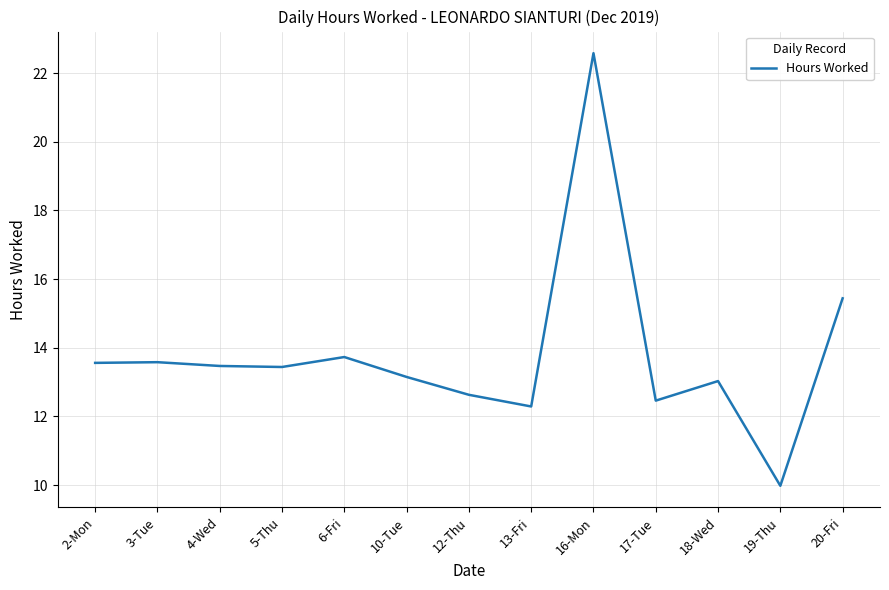

The value at 4-Wed is 13.5. True or false?

True